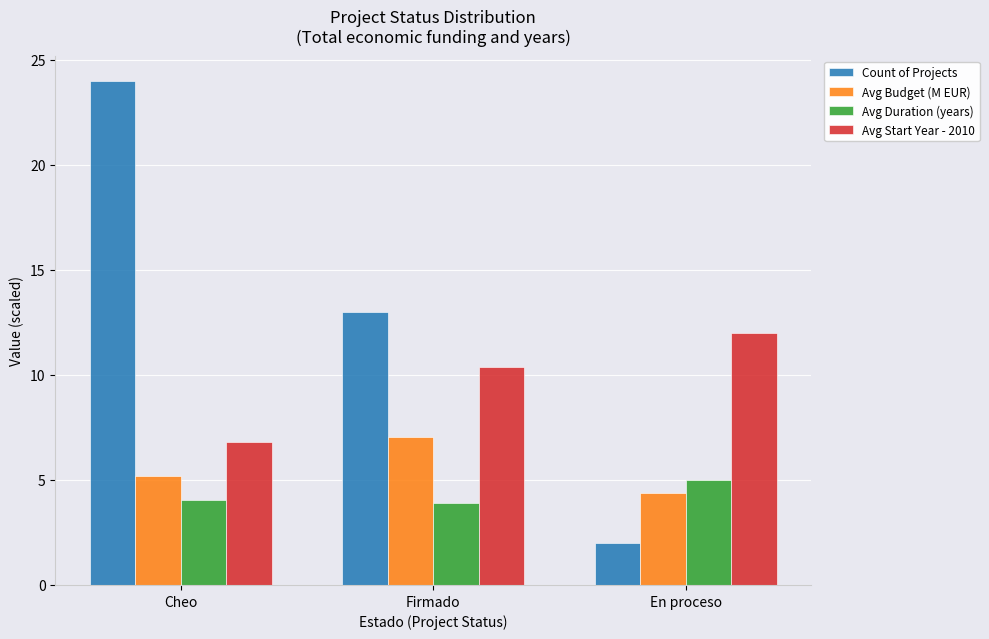

Is it true that Avg Budget (M EUR) equals 7.0 at Firmado?

True